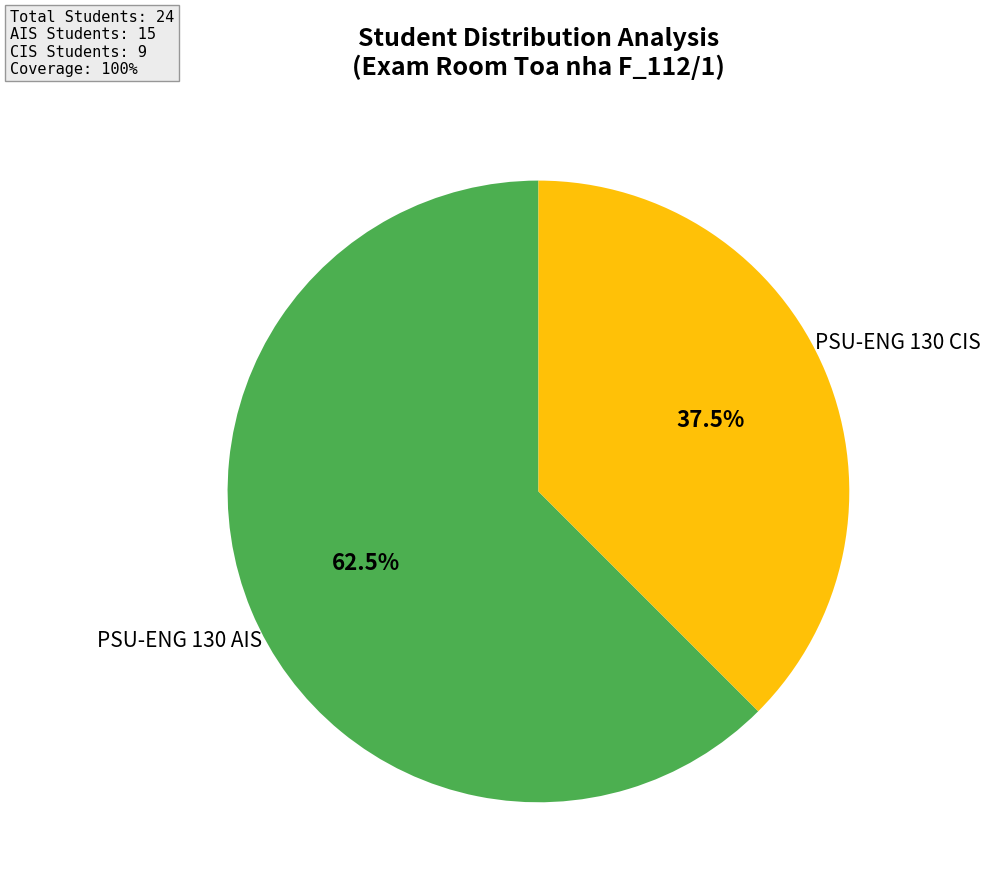

To the nearest percent, what is the combined percentage of PSU-ENG 130 AIS and PSU-ENG 130 CIS?

100%